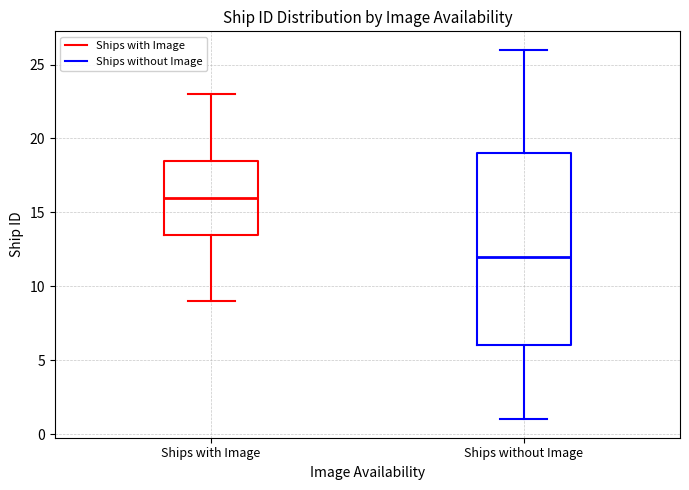

Which box has the lowest median line?

Ships without Image